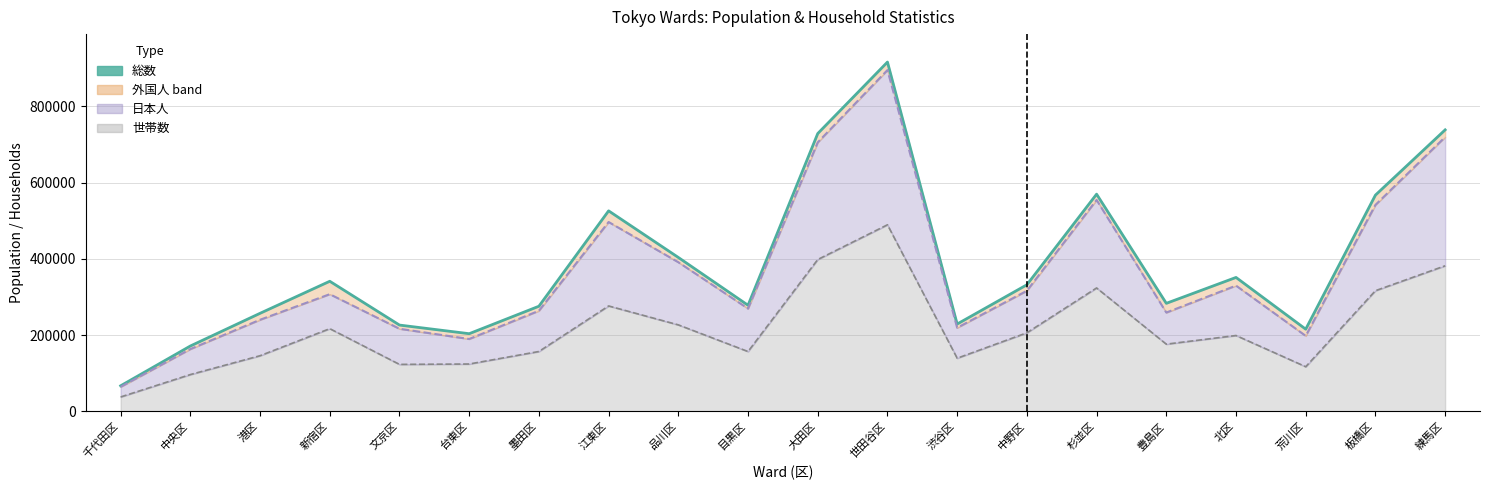

At how many categories does at least one series exceed 218323?

16